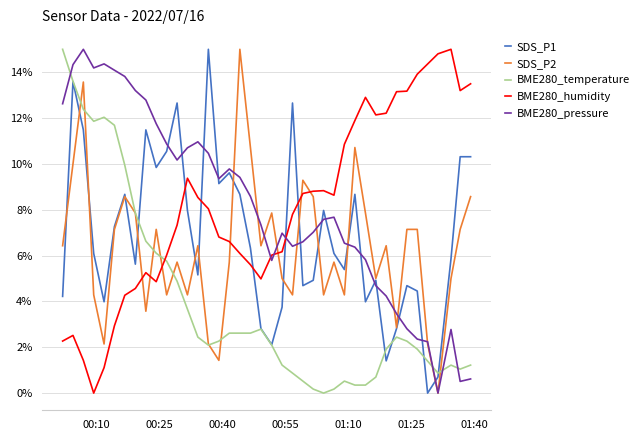

True or false: SDS_P1 has more than 1 interior local peaks.

True